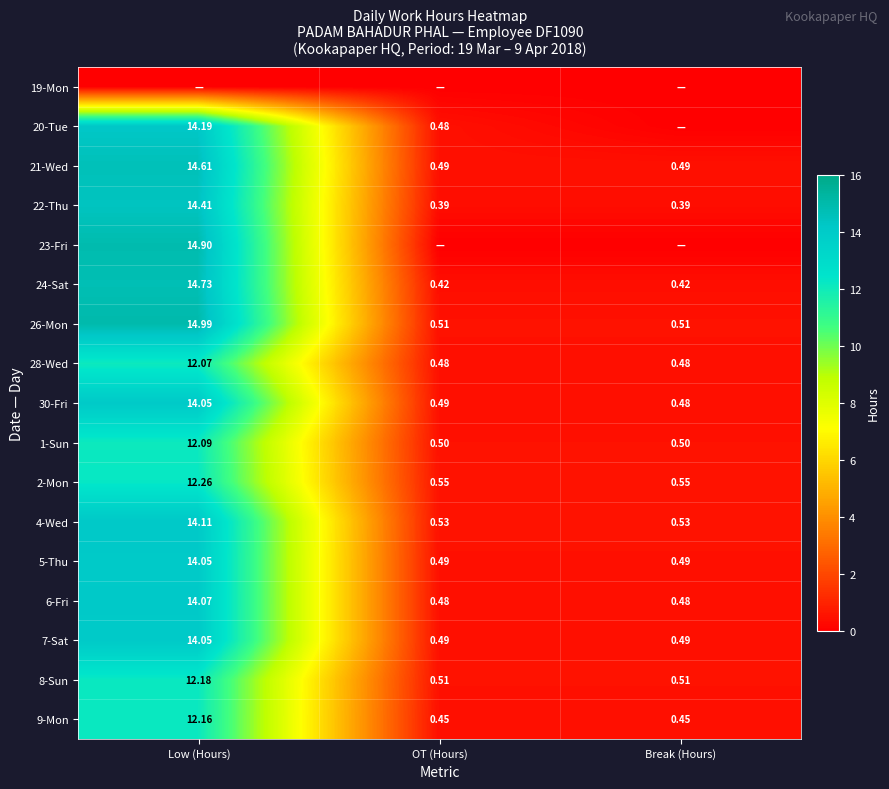

What is the total value across all series at Low (Hours)?

218.9